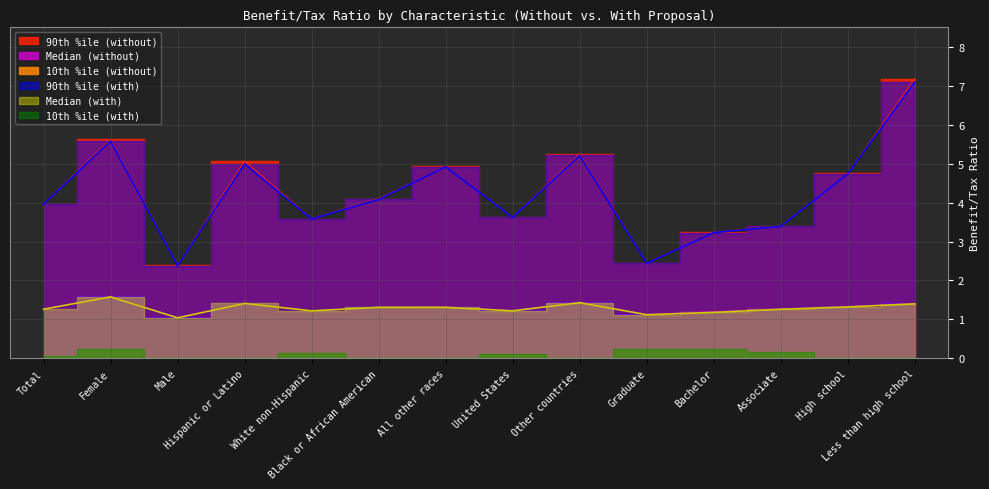

The value of Median (with) at Bachelor is 0.6. True or false?

False